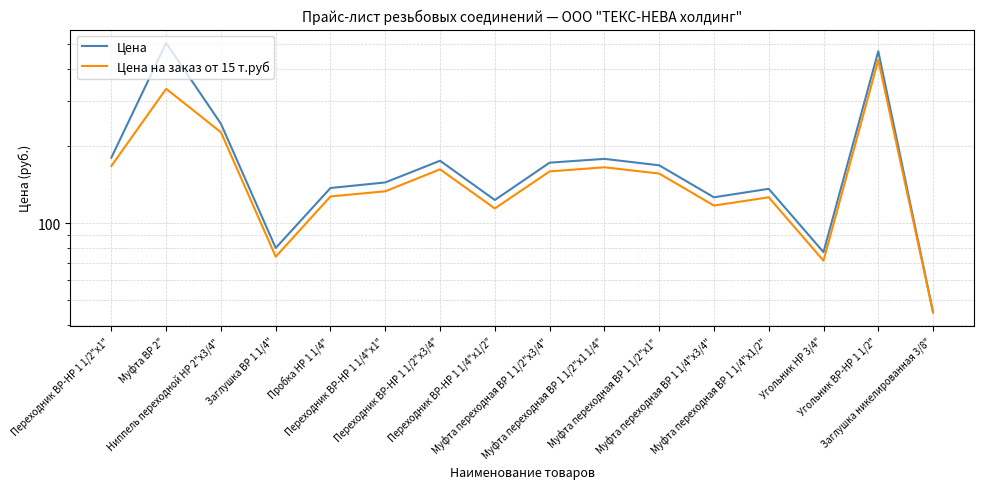

Read the Цена value at Заглушка никелированная 3/8".

44.9